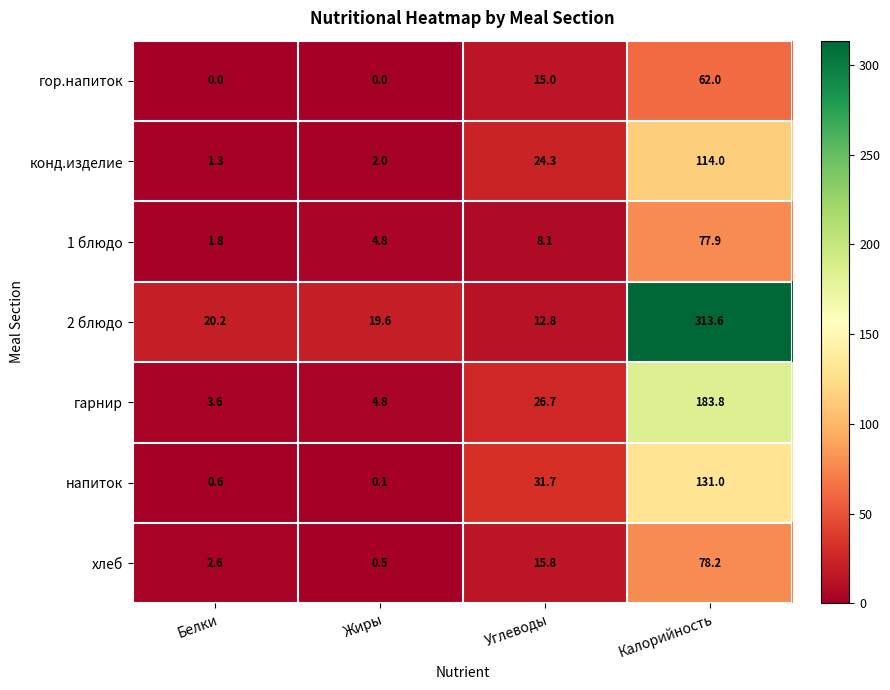

Which series has the widest spread of values?

2 блюдо